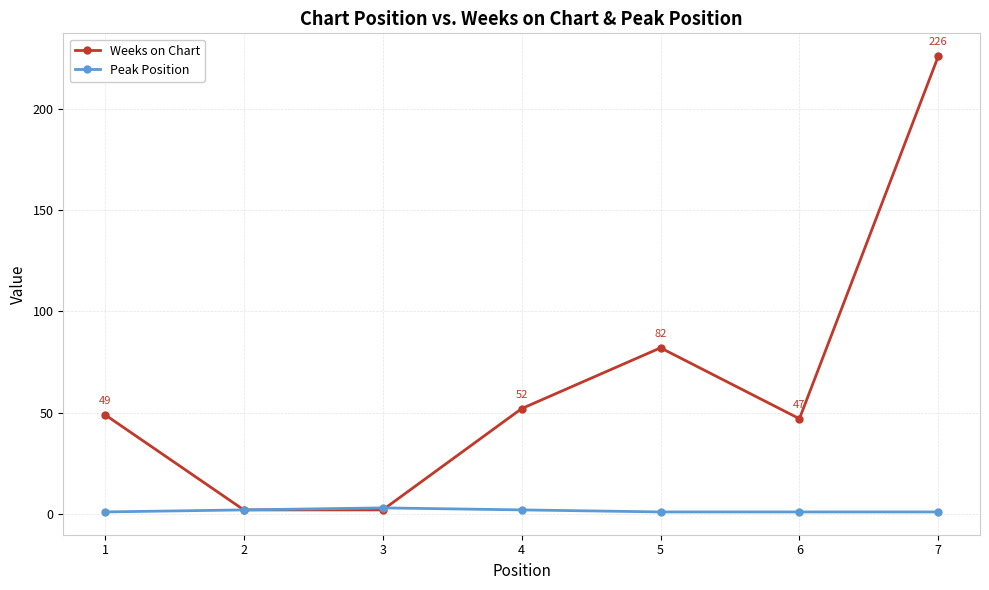

At which label is Weeks on Chart closest to 114?

5